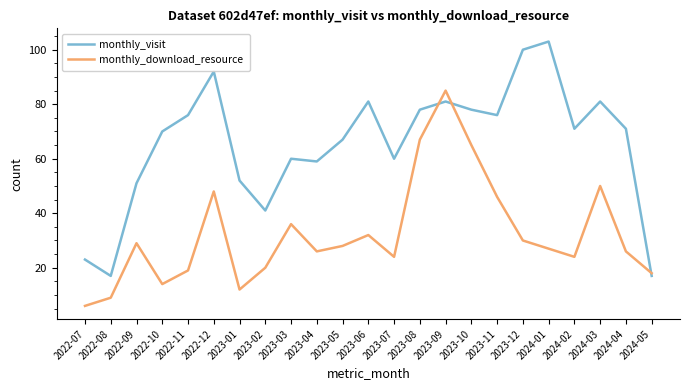

Which series has the largest range (max minus min)?

monthly_visit